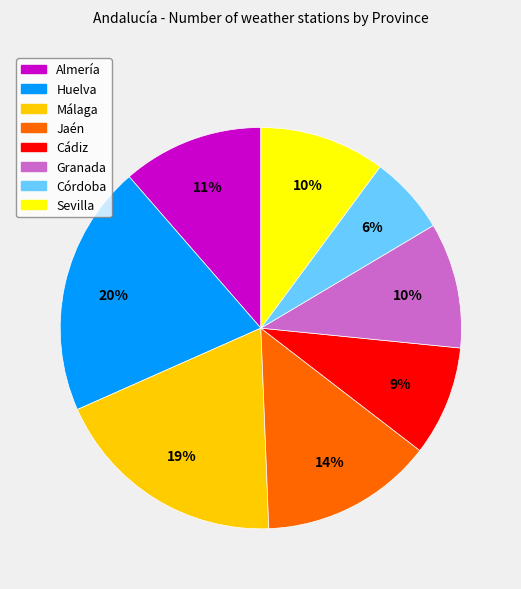

Count the number of slices in the pie.

8